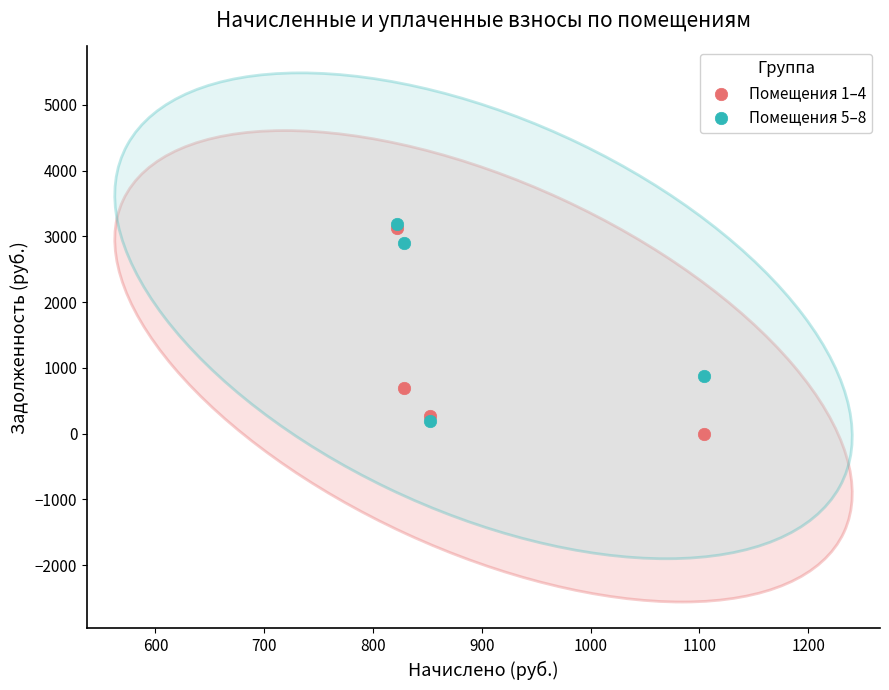

What are all the series names shown in the legend?

Помещения 1–4, Помещения 5–8